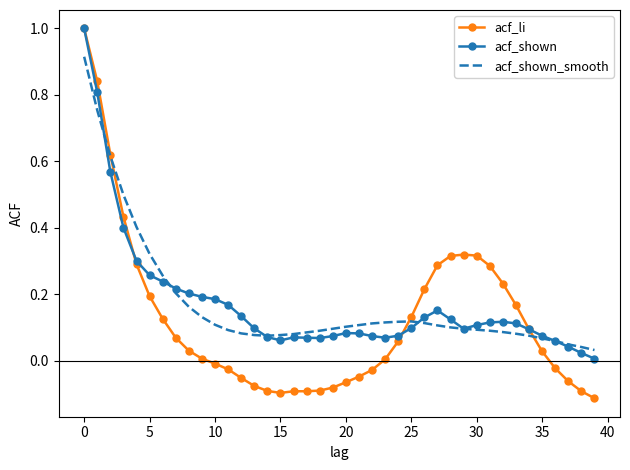

What is the greatest value displayed?

1.0